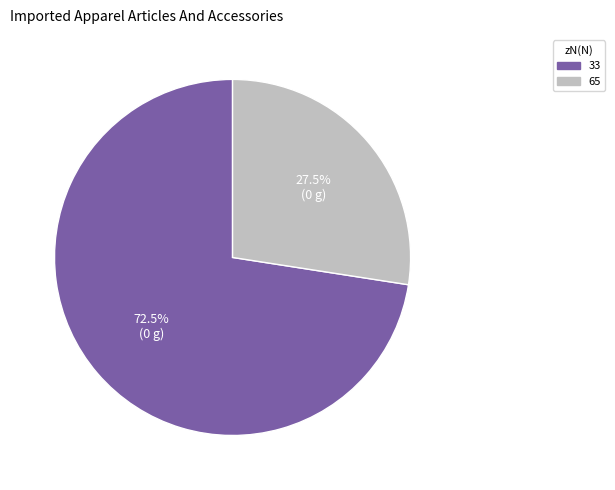

To the nearest percent, what is the difference between the 65 and 33 slice percentages?

45%